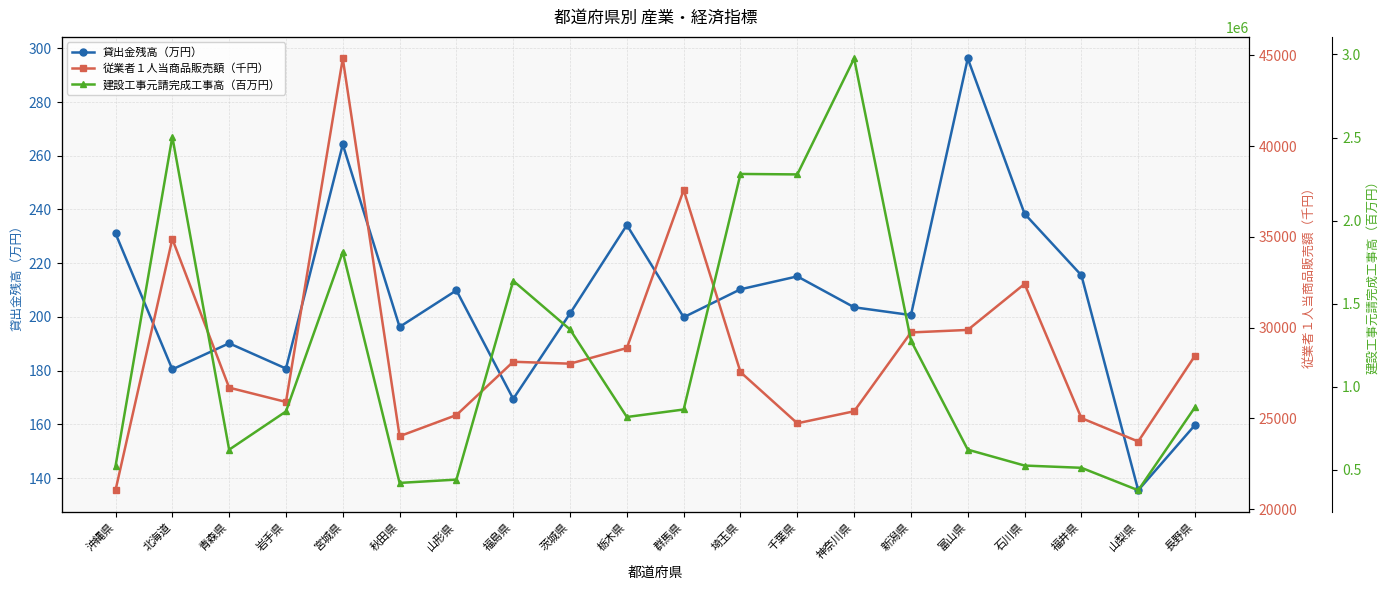

Which series has the largest range (max minus min)?

建設工事元請完成工事高（百万円）